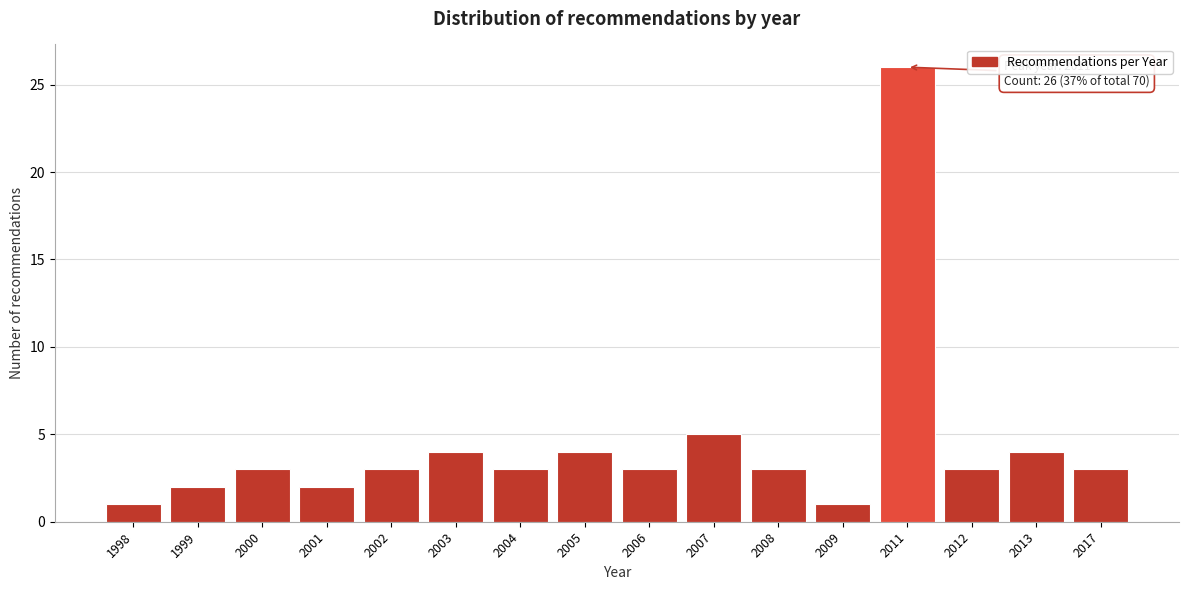

Reading left to right, list all the values displayed in this chart.

1	2	3	2	3	4	3	4	3	5	3	1	26	3	4	3